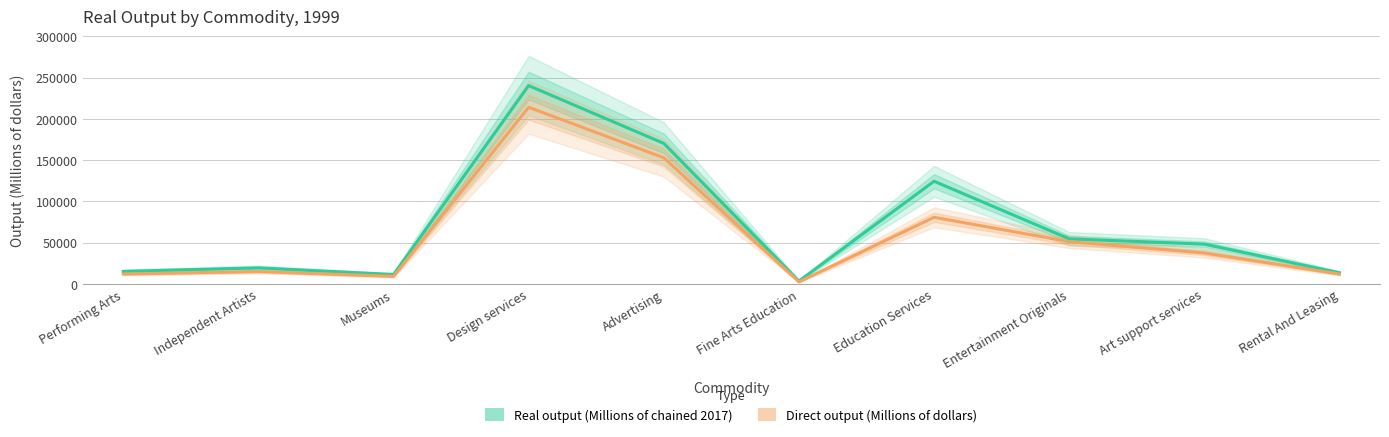

What is the spread (max minus min) of values at Design services?

26244